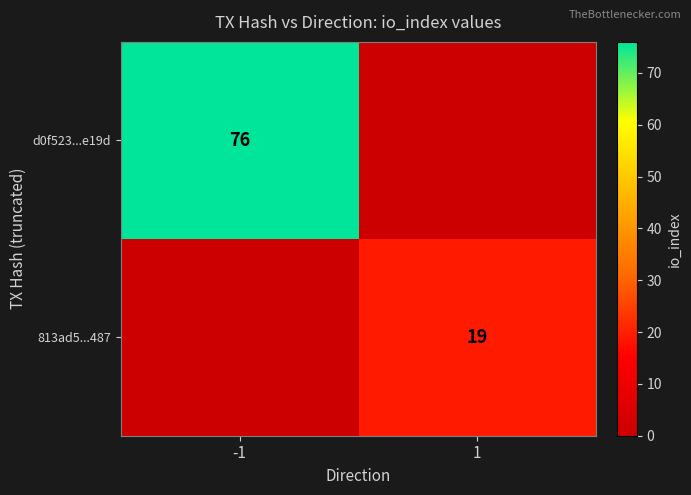

At how many categories does at least one series exceed 46?

1